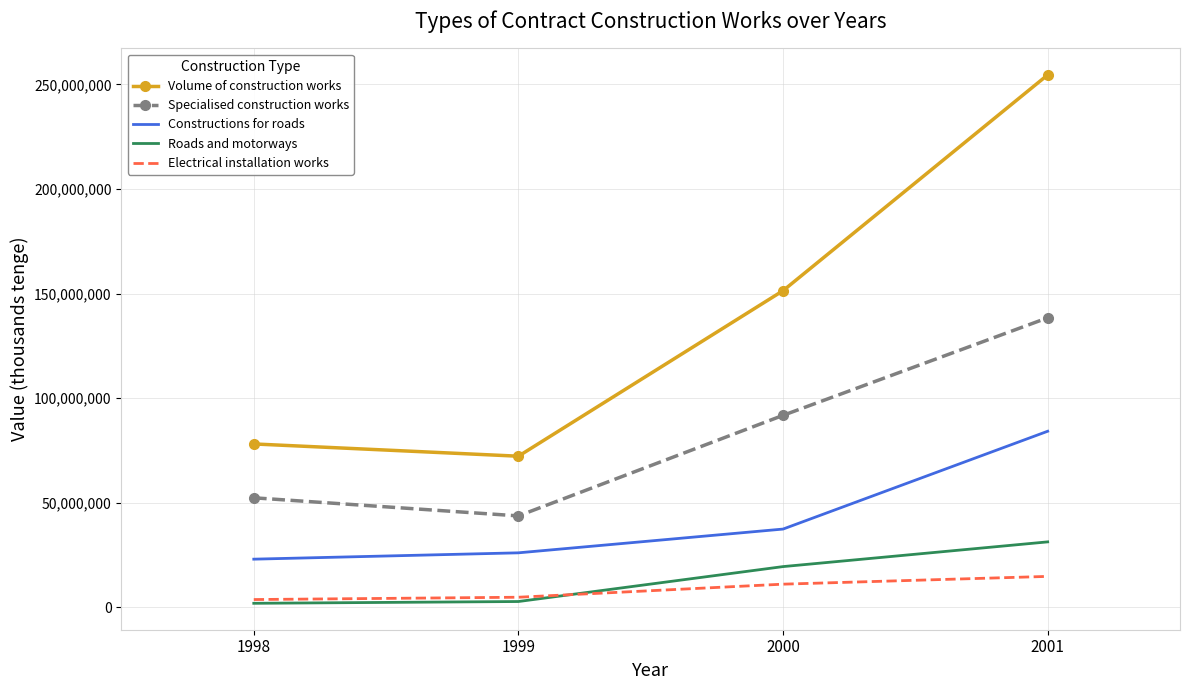

True or false: Roads and motorways and Constructions for roads cross at least once.

False